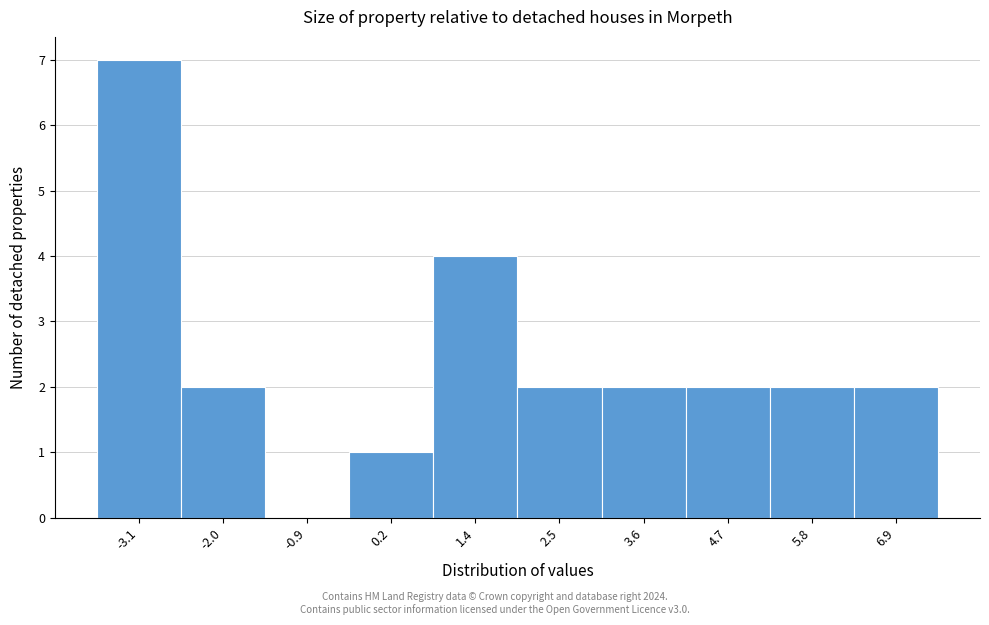

Reading left to right, extract all data points from this chart.

-3.1=7	-2.0=2	-0.9=0	0.2=1	1.4=4	2.5=2	3.6=2	4.7=2	5.8=2	6.9=2